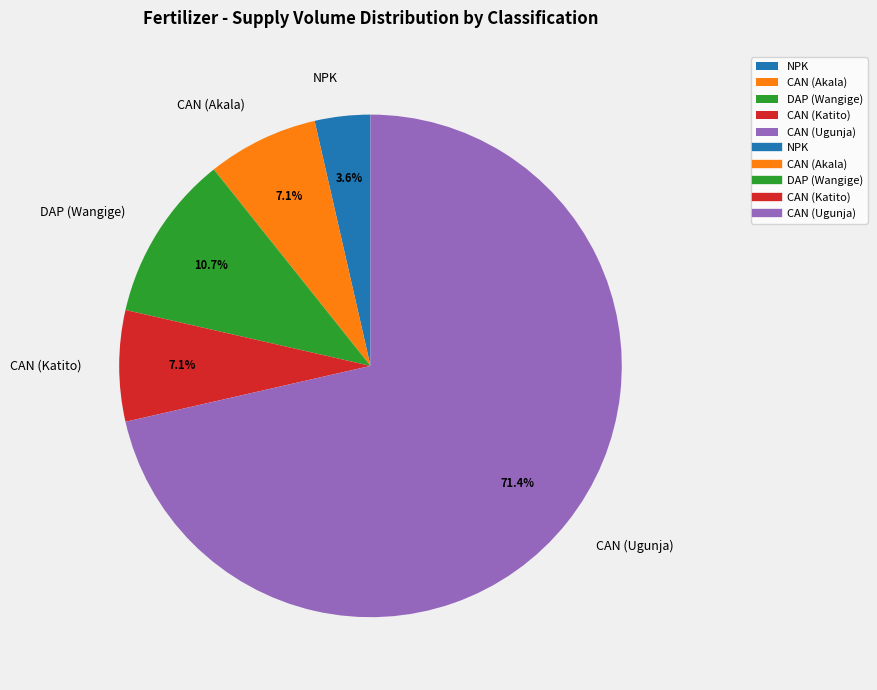

Do NPK and CAN (Ugunja) together represent more than half of the pie?

Yes